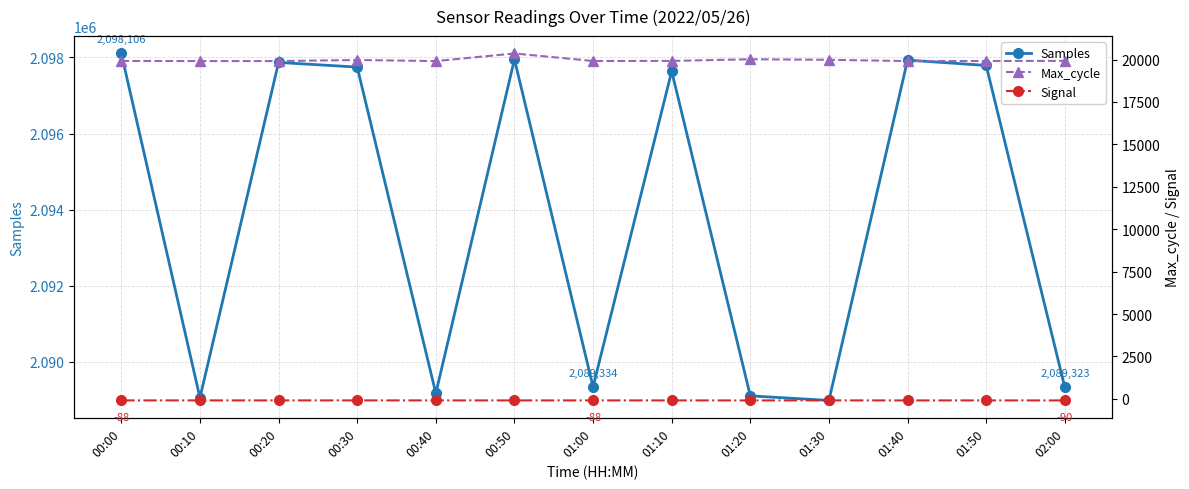

Reading left to right, transcribe all the data shown in this chart.

Samples: 2098106	2089048	2097870	2097747	2089165	2097952	2089334	2097639	2089097	2088977	2097931	2097791	2089323
Max_cycle: 19919	19913	19913	19976	19912	20361	19917	19922	20019	19987	19912	19916	19924
Signal: -88	-88	-89	-88	-89	-89	-88	-89	-90	-89	-90	-89	-90